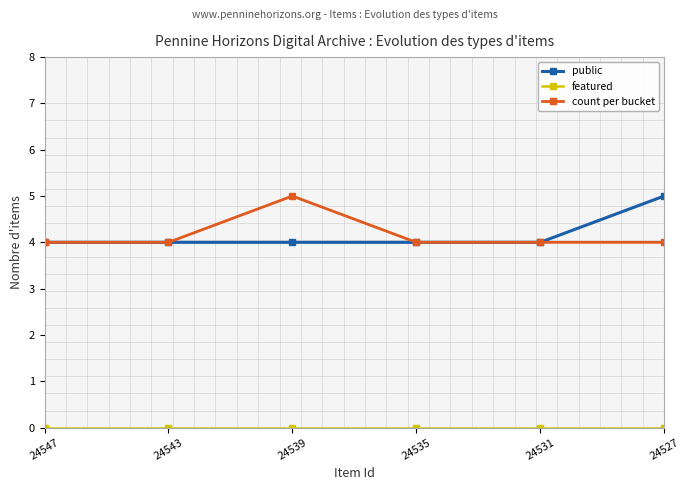

Which category has the highest value in the public series?

24527